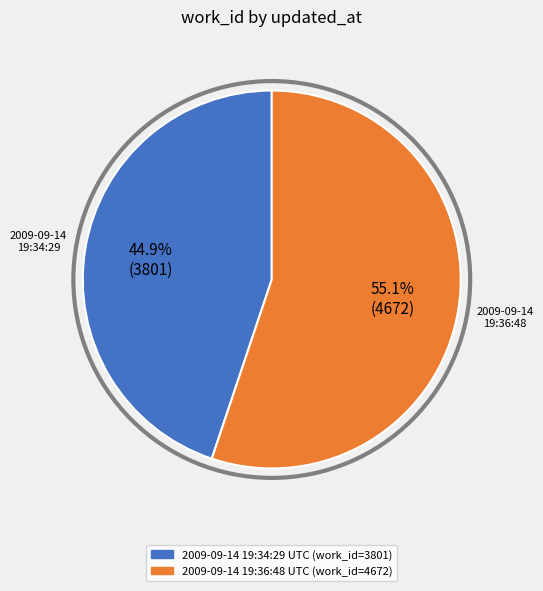

Count the number of slices in the pie.

2